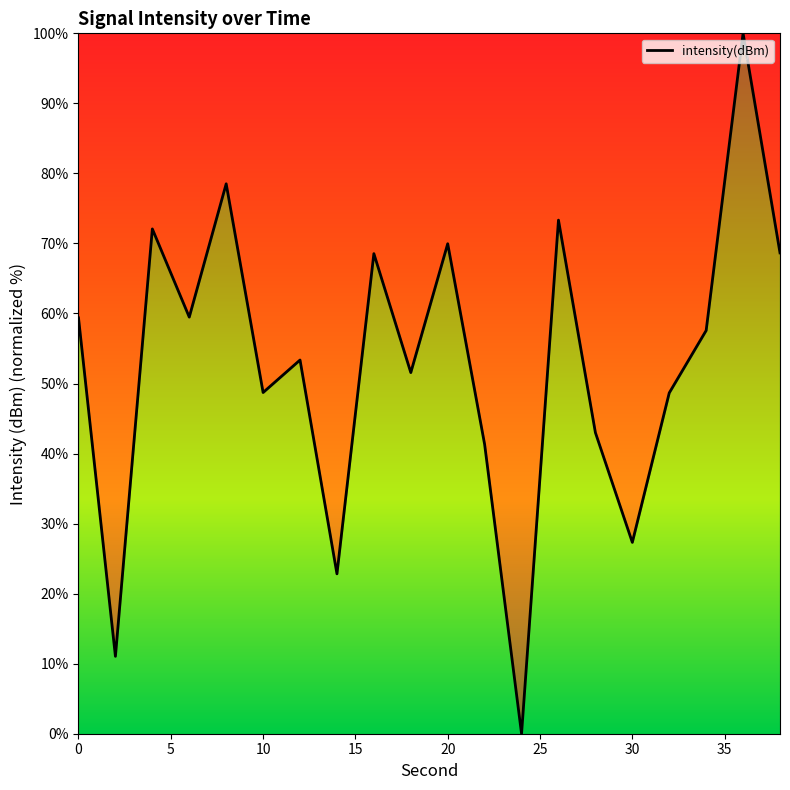

What is the difference between the maximum and second lowest values?

88.9